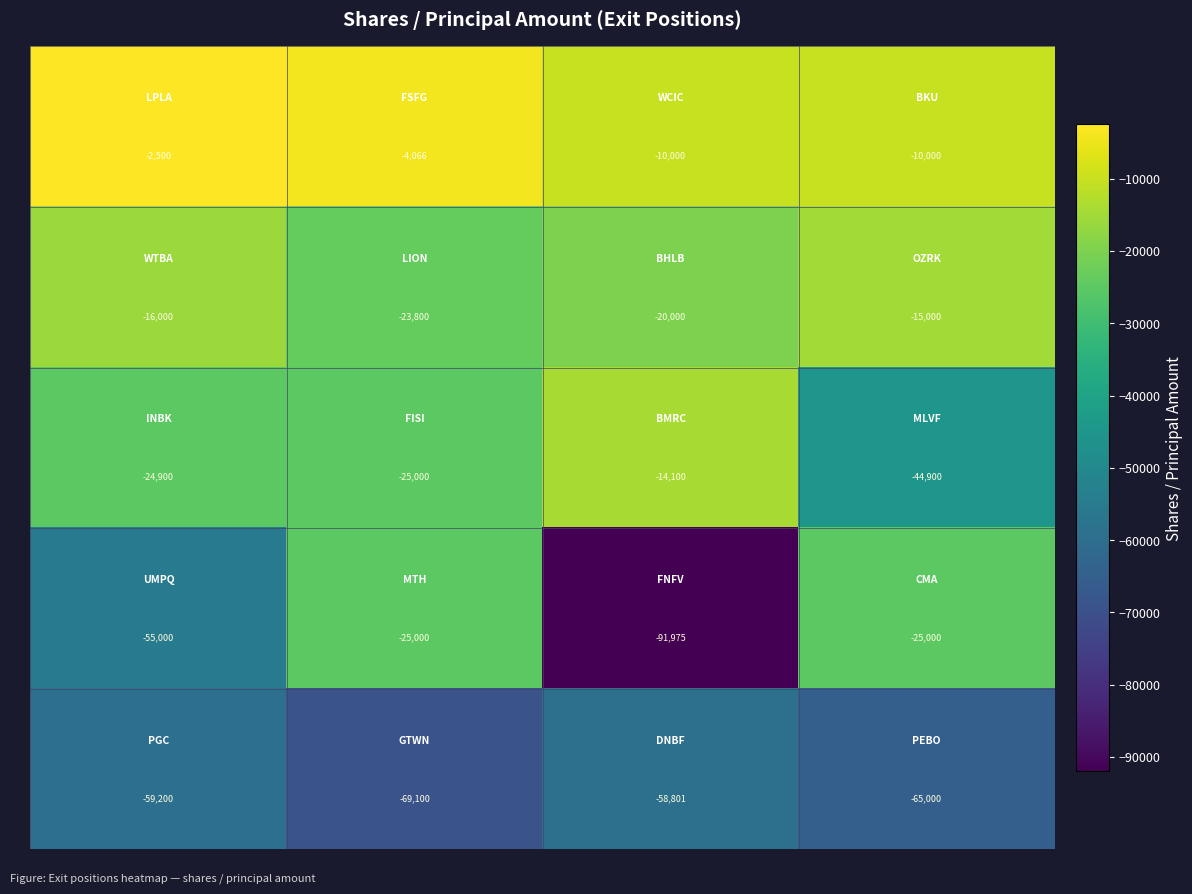

What is the greatest value displayed?

-2500